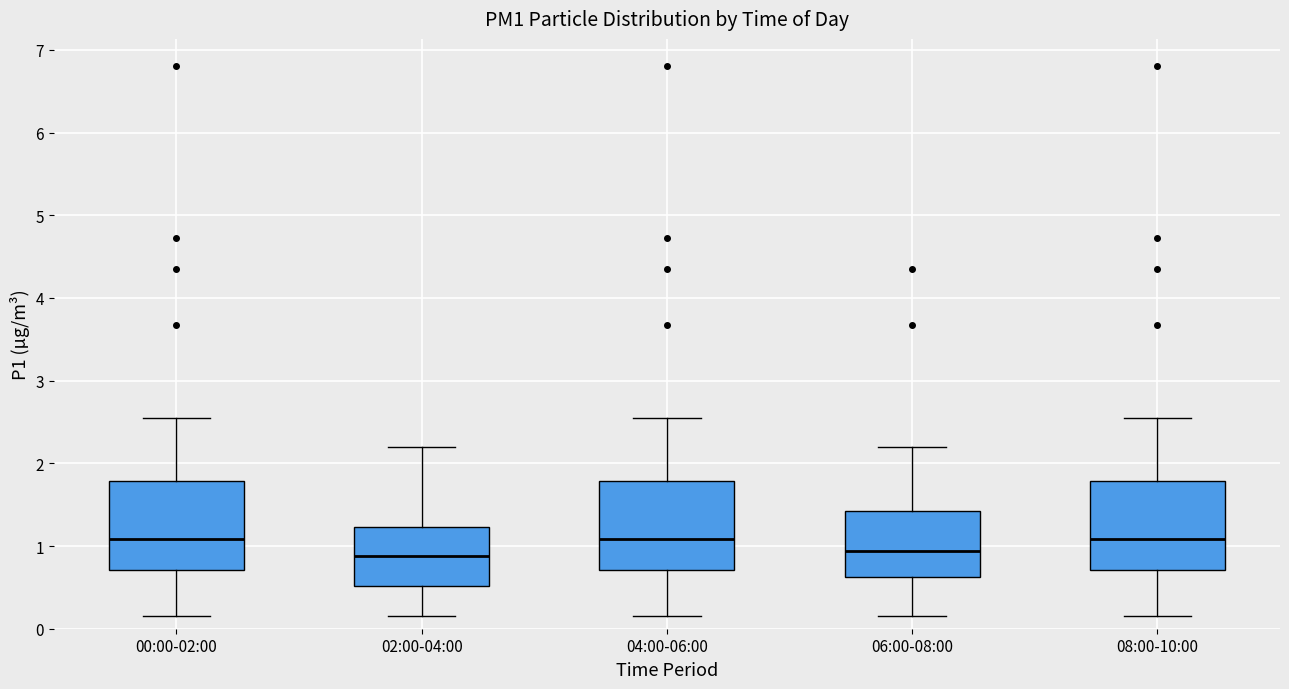

Where is the upper edge of the box for 02:00-04:00 on the y-axis? The values are not printed on the chart, so give them approximately, as read against the axis.

1.2